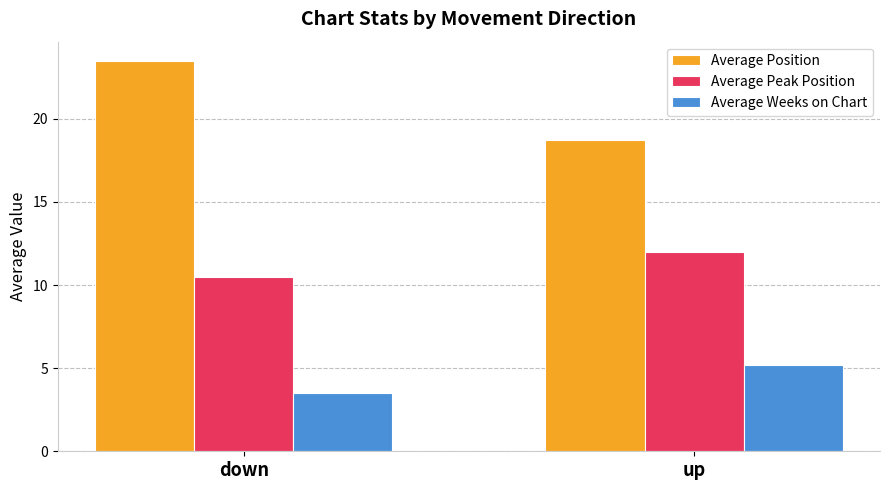

Rank the series by their average value, from lowest to highest.

Average Weeks on Chart, Average Peak Position, Average Position